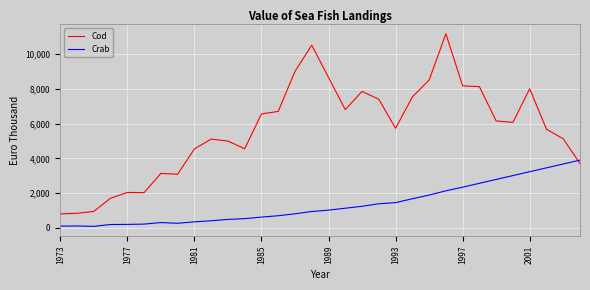

In Cod, how many points are higher than both neighbors (excluding endpoints)?

7